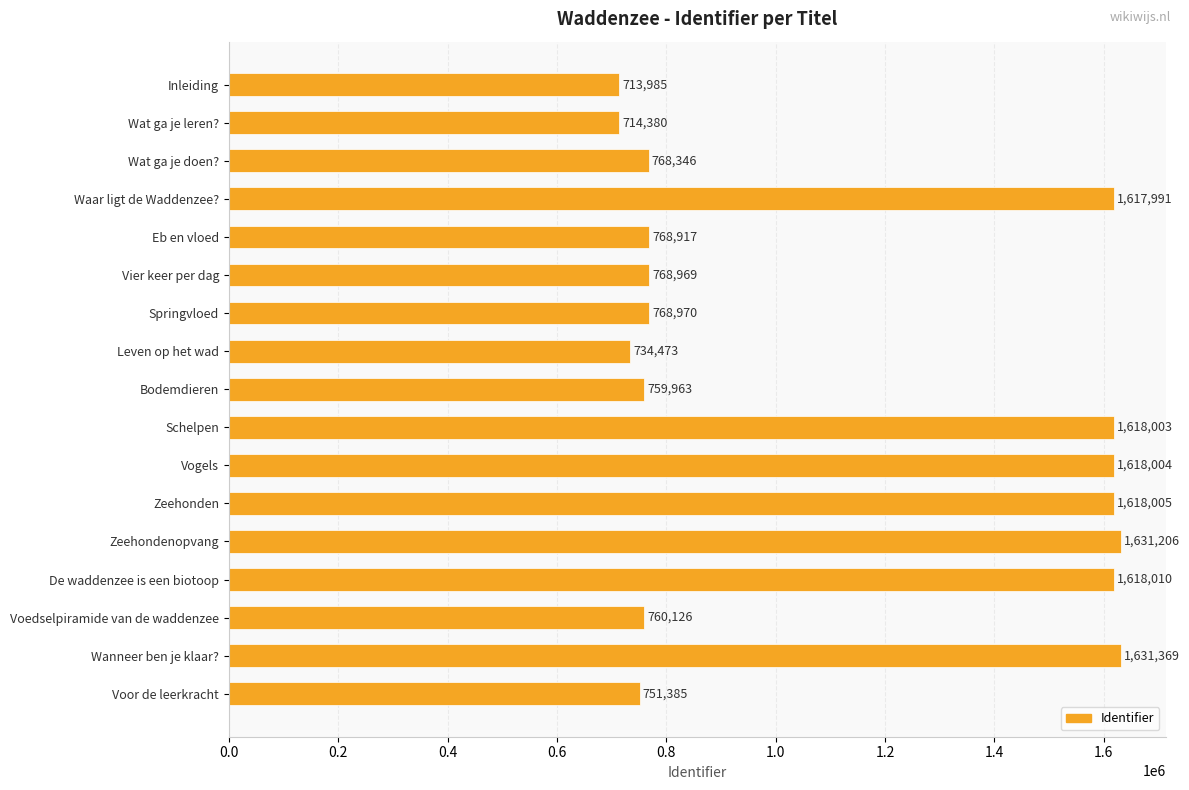

Rank the categories by value from lowest to highest.

Inleiding, Wat ga je leren?, Leven op het wad, Voor de leerkracht, Bodemdieren, Voedselpiramide van de waddenzee, Wat ga je doen?, Eb en vloed, Vier keer per dag, Springvloed, Waar ligt de Waddenzee?, Schelpen, Vogels, Zeehonden, De waddenzee is een biotoop, Zeehondenopvang, Wanneer ben je klaar?